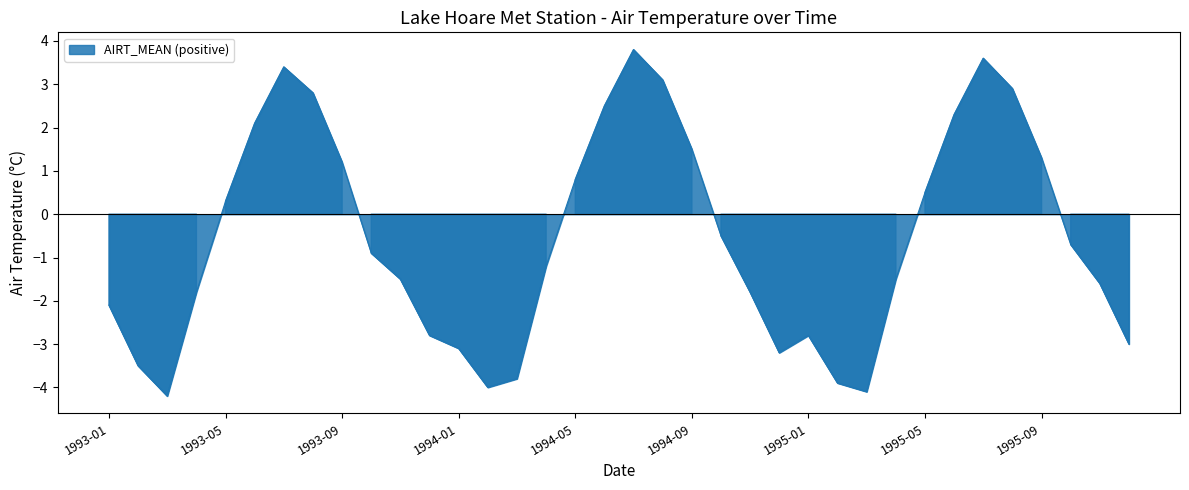

What is the difference between the values at 1993-09 and 1994-05?

0.4